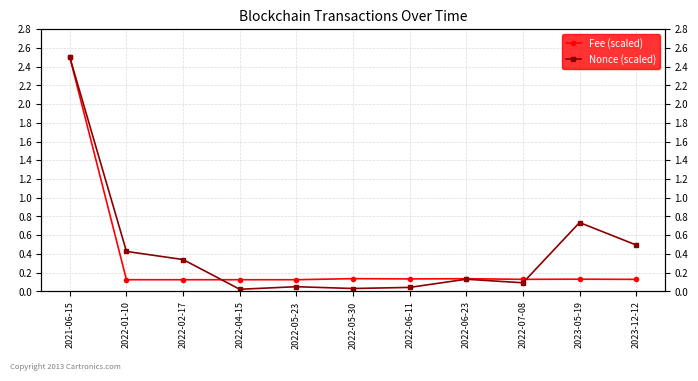

True or false: Fee (scaled) has more than 0 points higher than both neighbors.

True